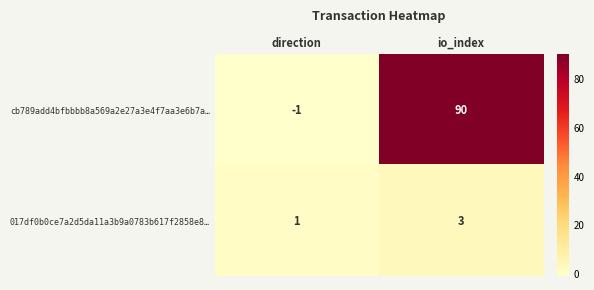

The value of cb789add4bfbbbb8a569a2e27a3e4f7aa3e6b7a… at direction is -1. True or false?

True